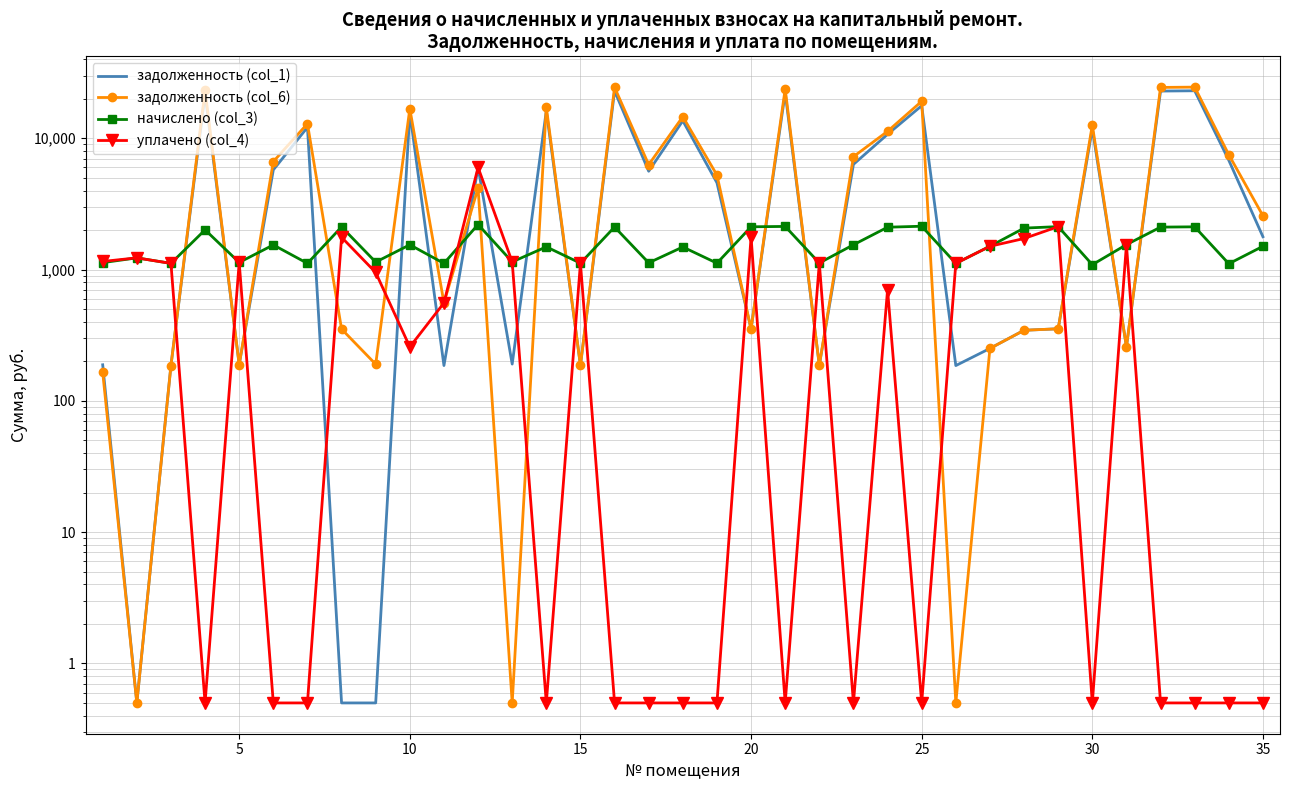

The value of задолженность (col_1) at 18 is 6334.2. True or false?

False